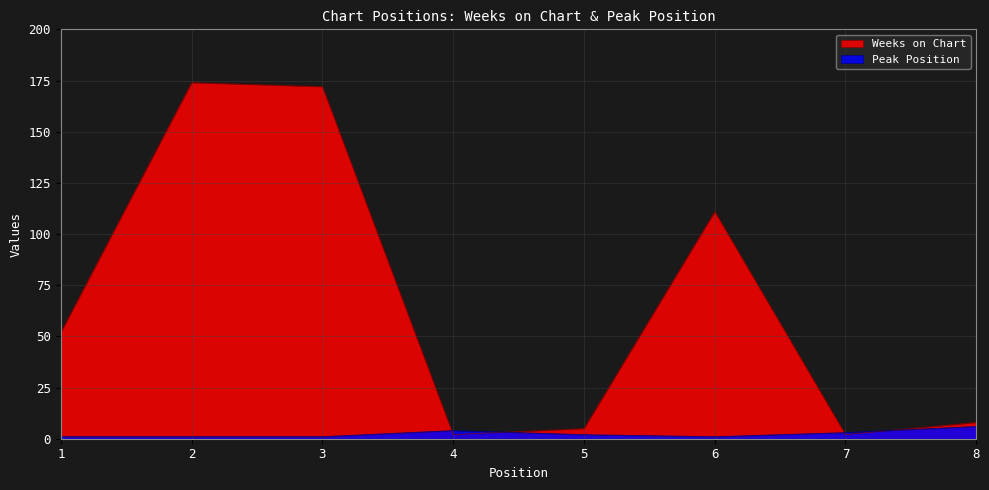

Which series has the largest total across all categories?

Weeks on Chart